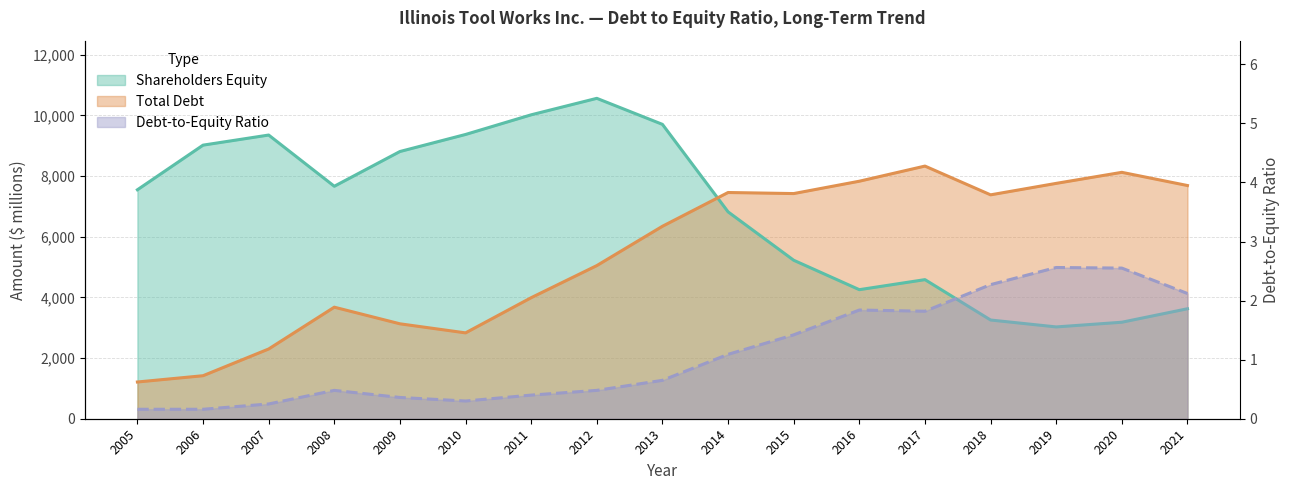

The value of Total Debt at 2019 is 7758.0. True or false?

True